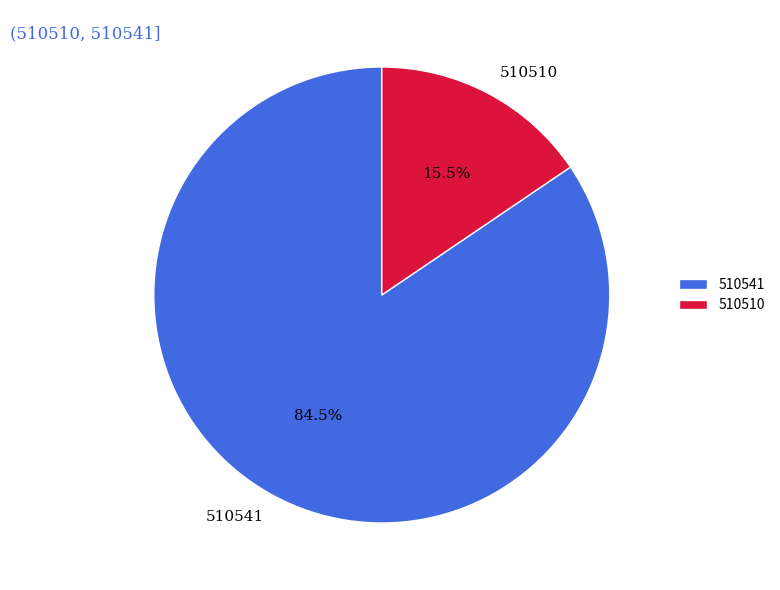

Which slice is the largest?

510541